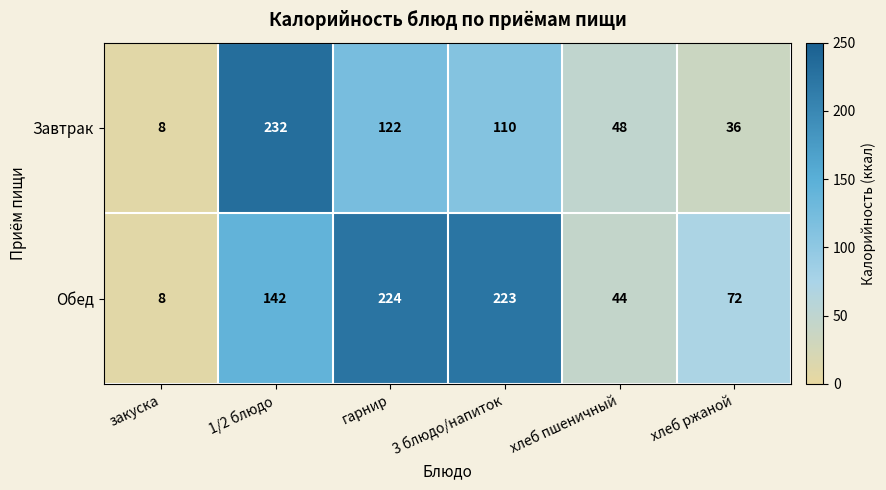

What is the difference between the Завтрак values at хлеб пшеничный and закуска?

40